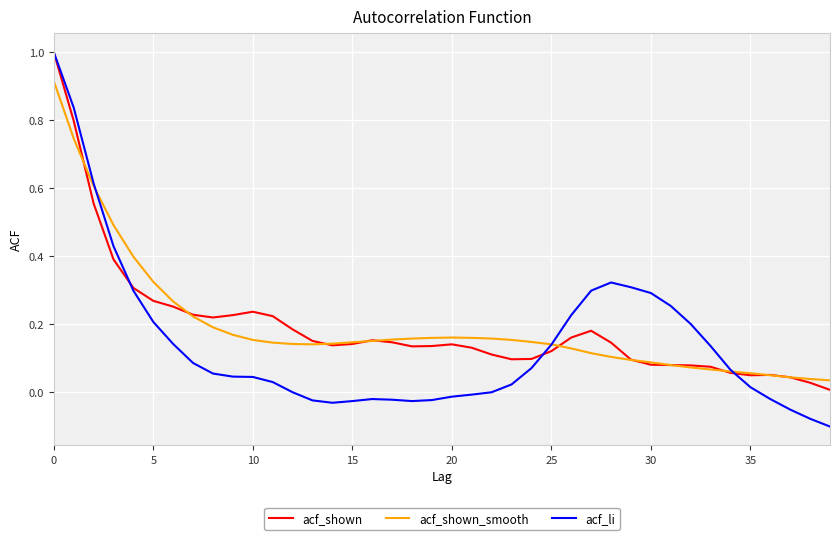

Which series has the largest range (max minus min)?

acf_li